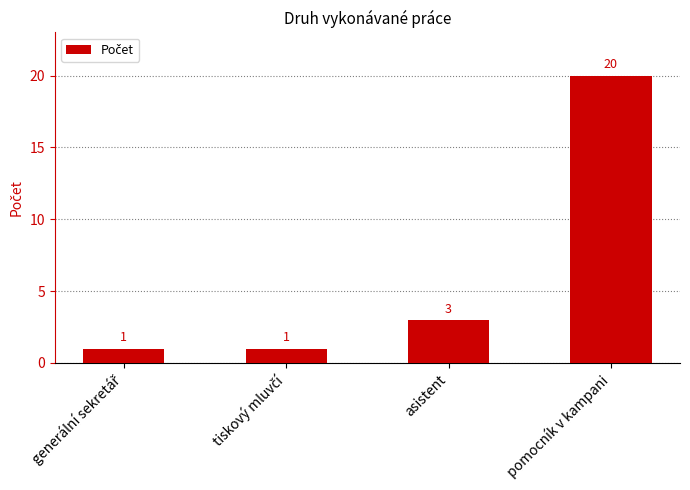

Which category has the highest value across all series?

pomocník v kampani